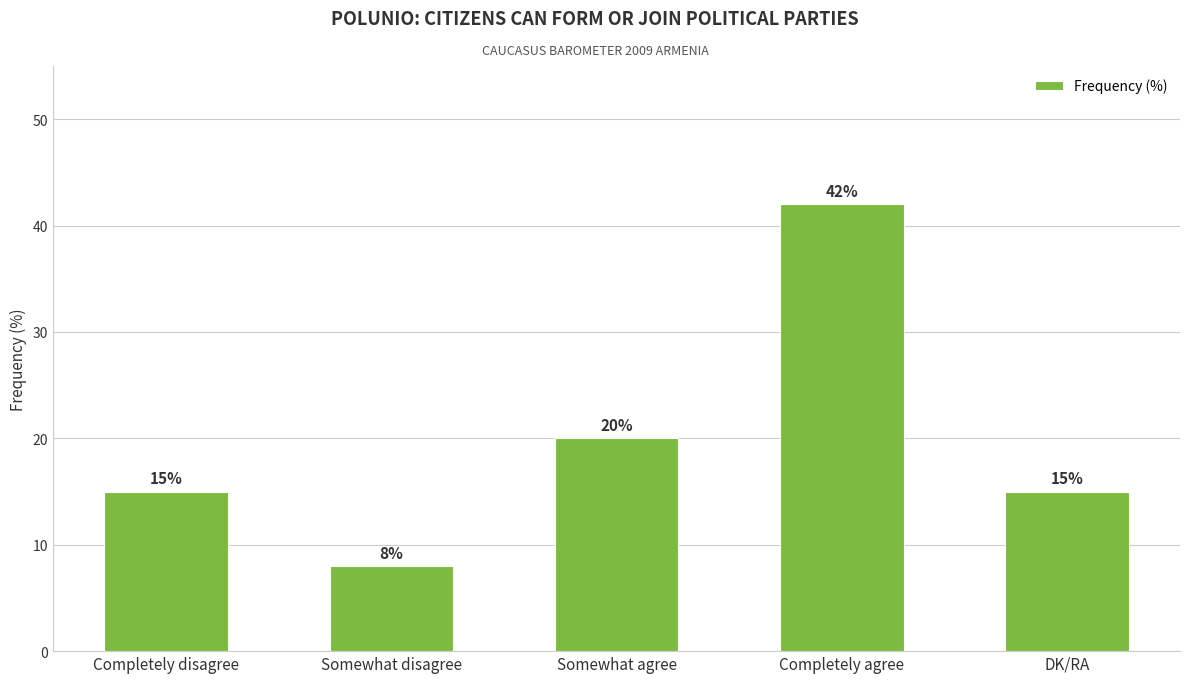

What is the average value?

20